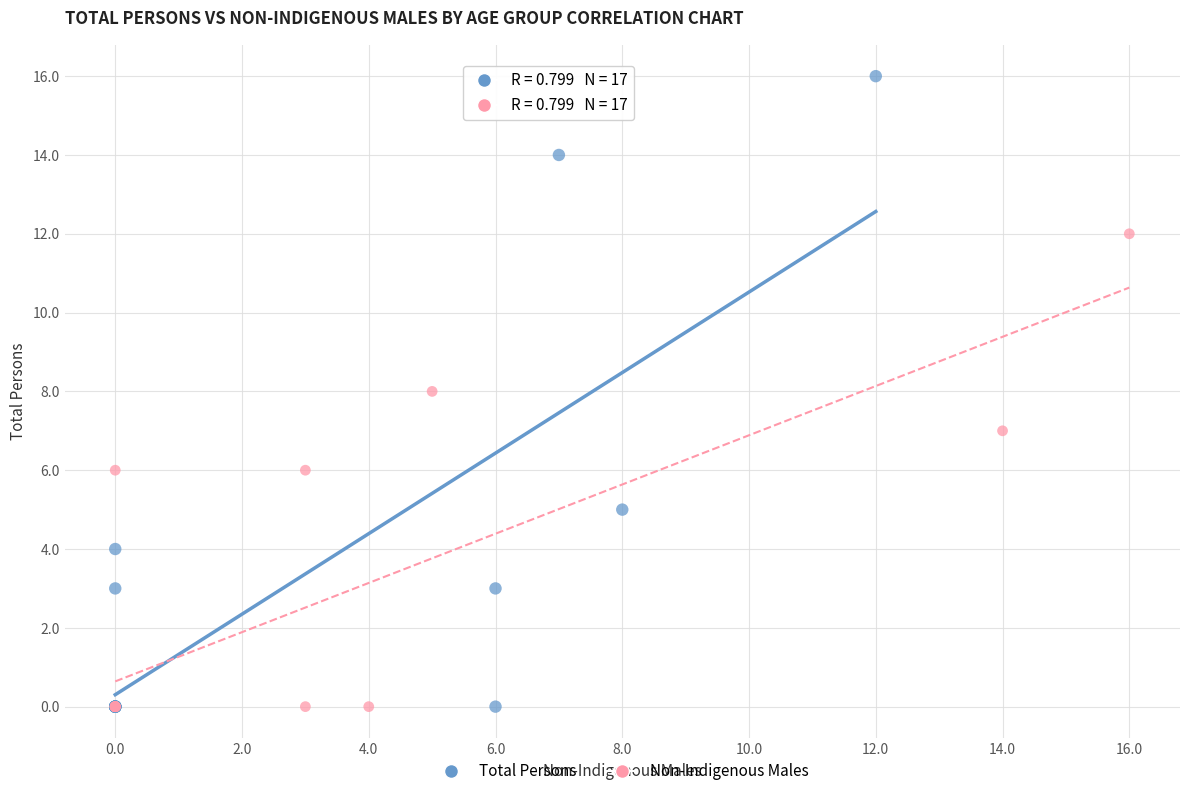

Which series has the largest Y range (max minus min)?

Total Persons